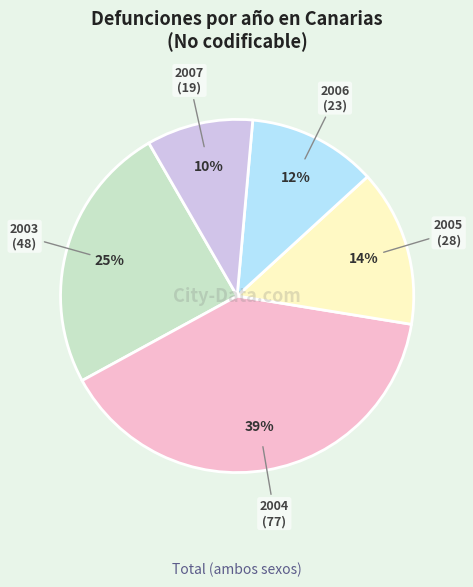

To the nearest percent, what is the combined percentage of 2005 and 2003?

39%